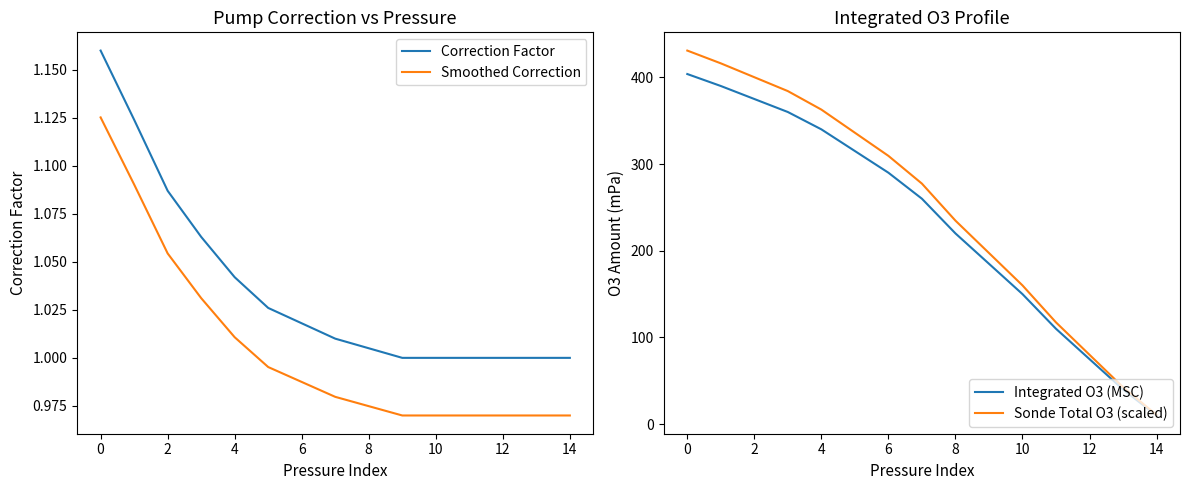

True or false: Smoothed Correction and Correction Factor intersect in this chart.

False